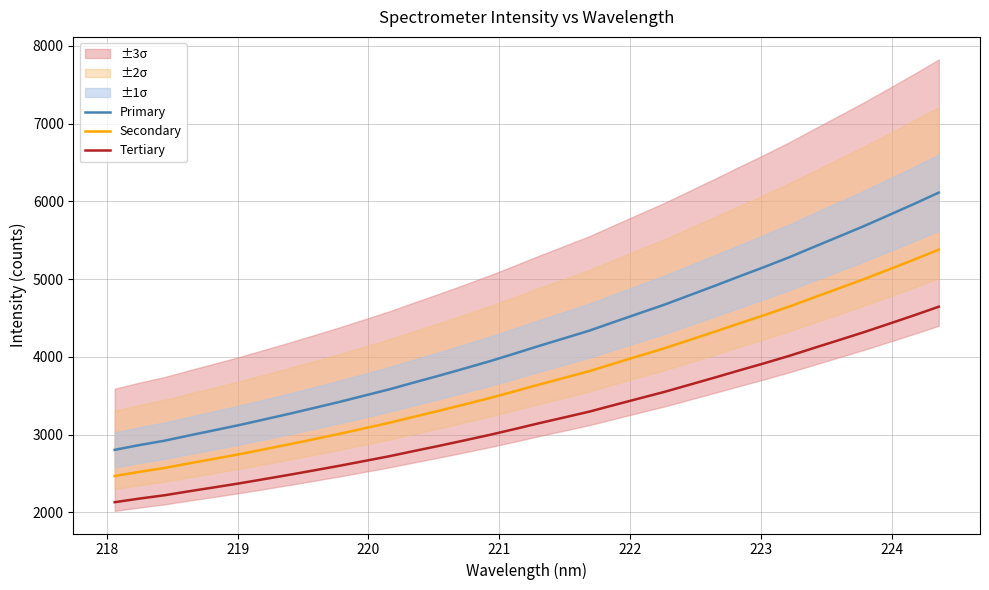

True or false: Tertiary and Primary cross at least once.

False